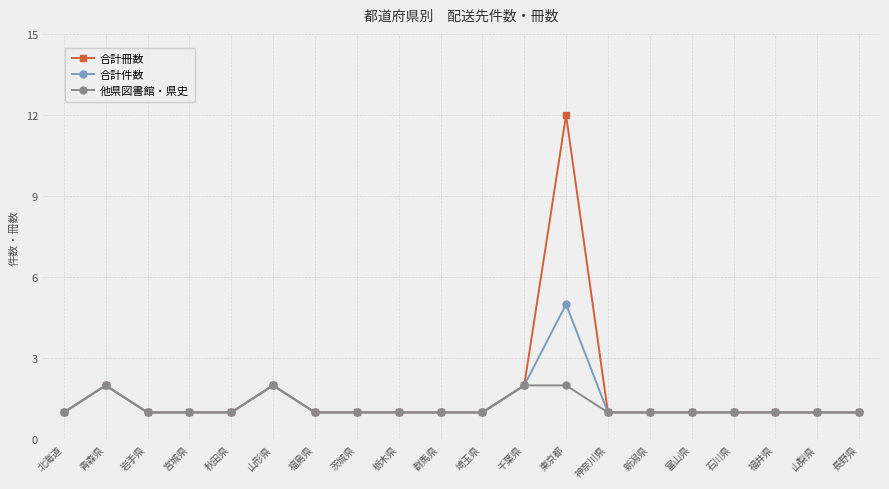

Is it true that 合計冊数 equals 2 at 千葉県?

True